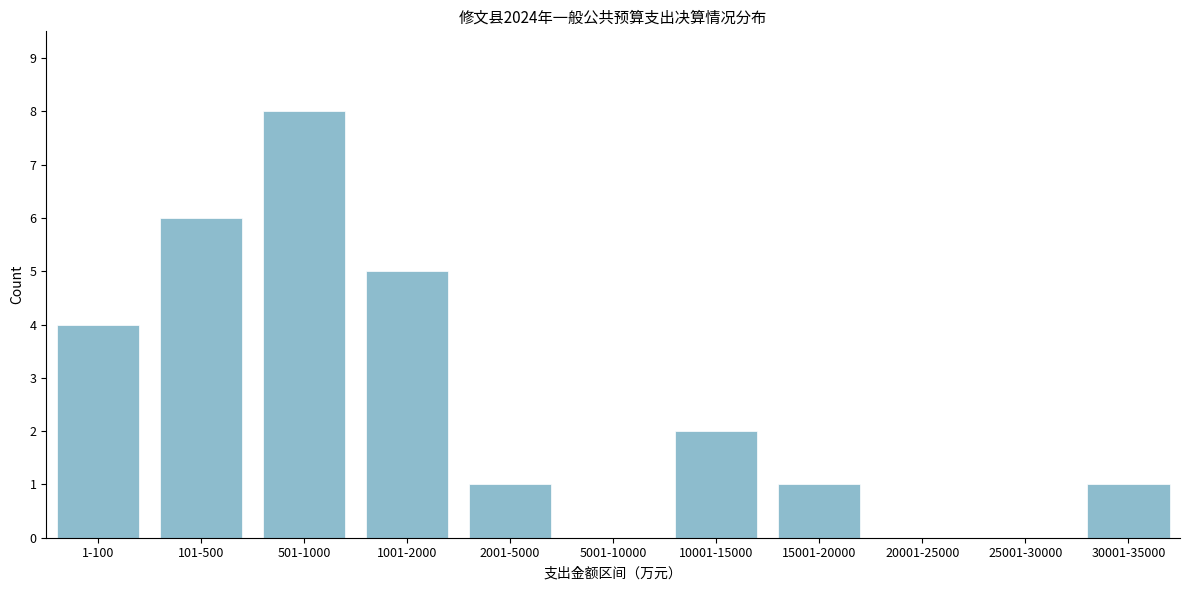

Reading right to left, what are all the values shown in this chart?

30001-35000=1	25001-30000=0	20001-25000=0	15001-20000=1	10001-15000=2	5001-10000=0	2001-5000=1	1001-2000=5	501-1000=8	101-500=6	1-100=4